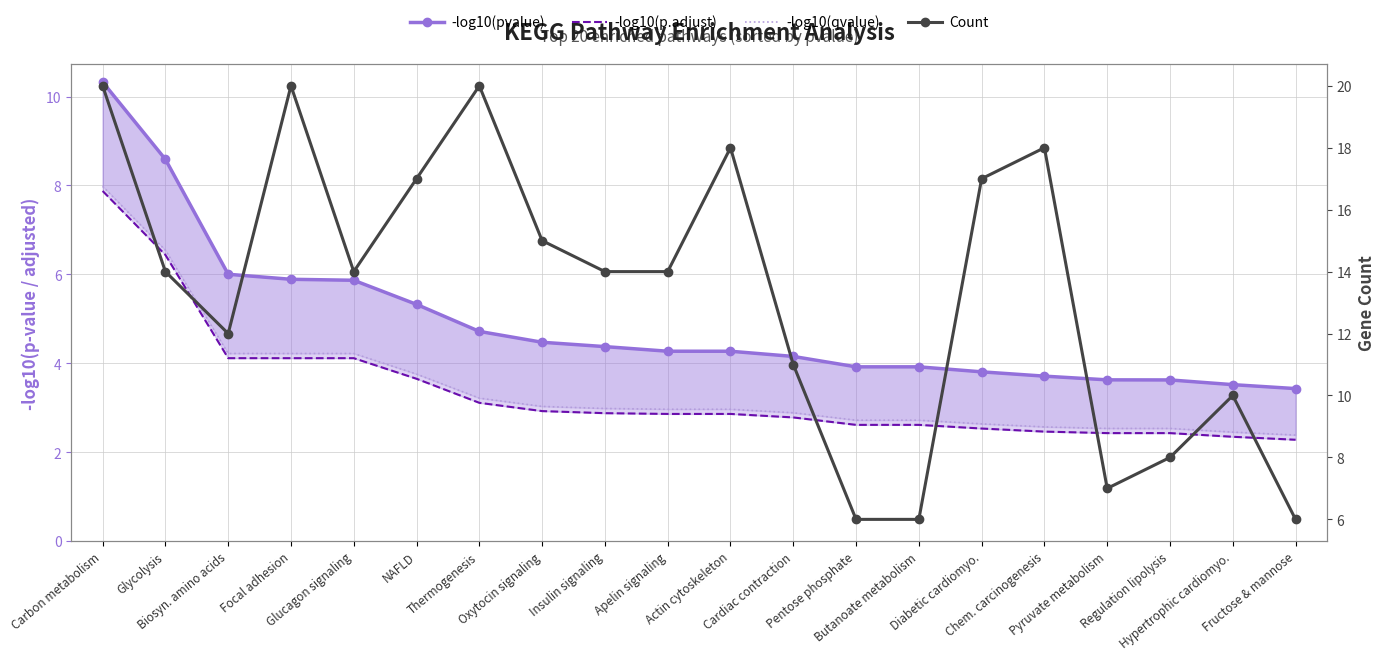

How many interior local peaks does the Count series have?

5